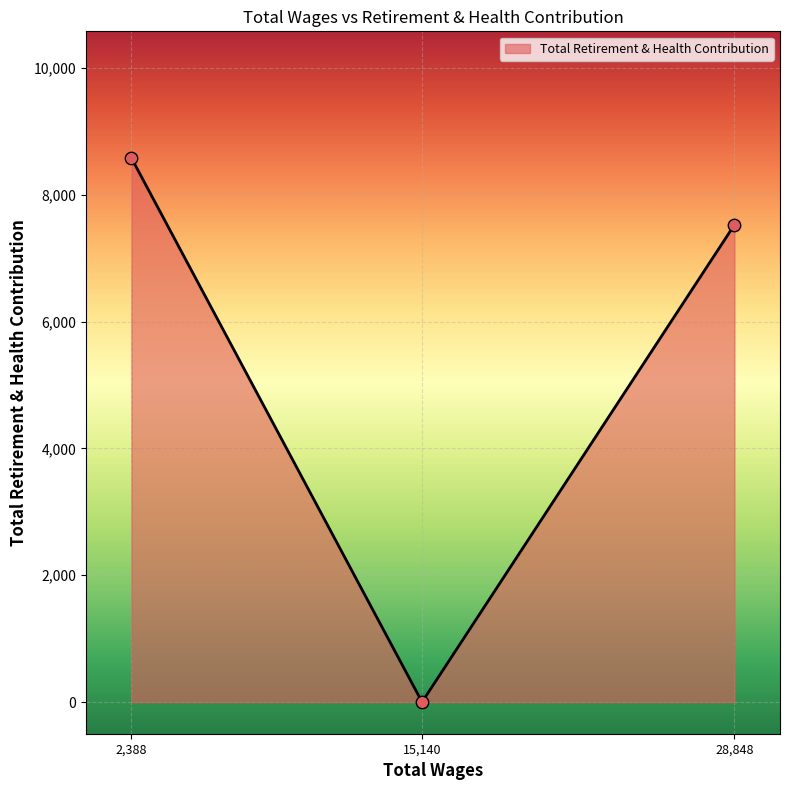

What is the change in value from 15,140 to 28,848?

+7528